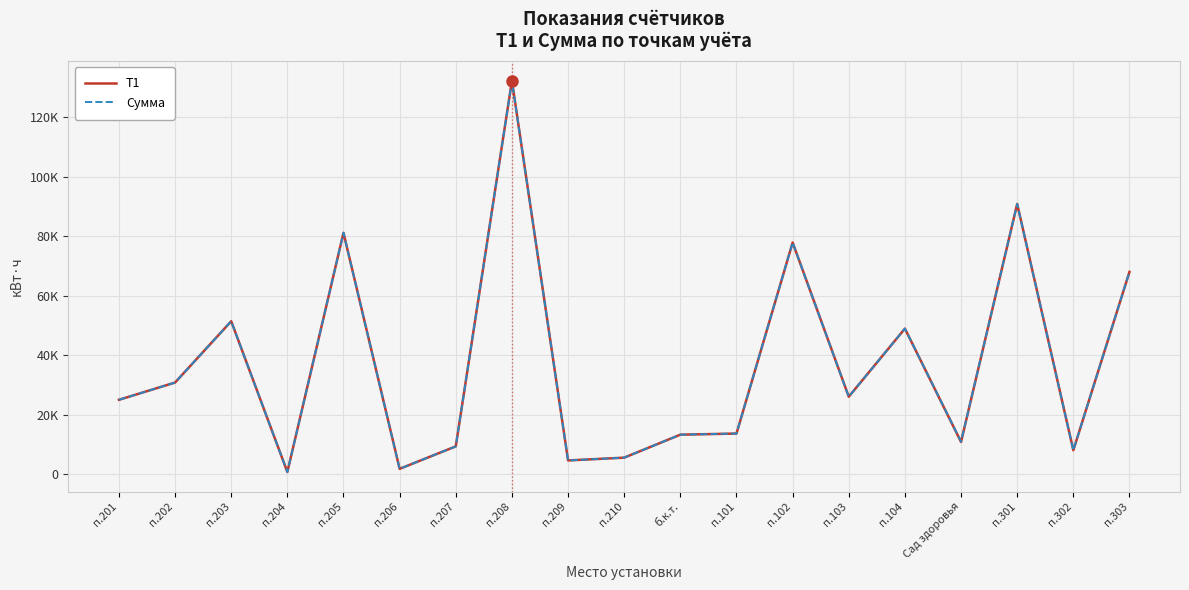

Is this an area chart (filled region under the line)?

No